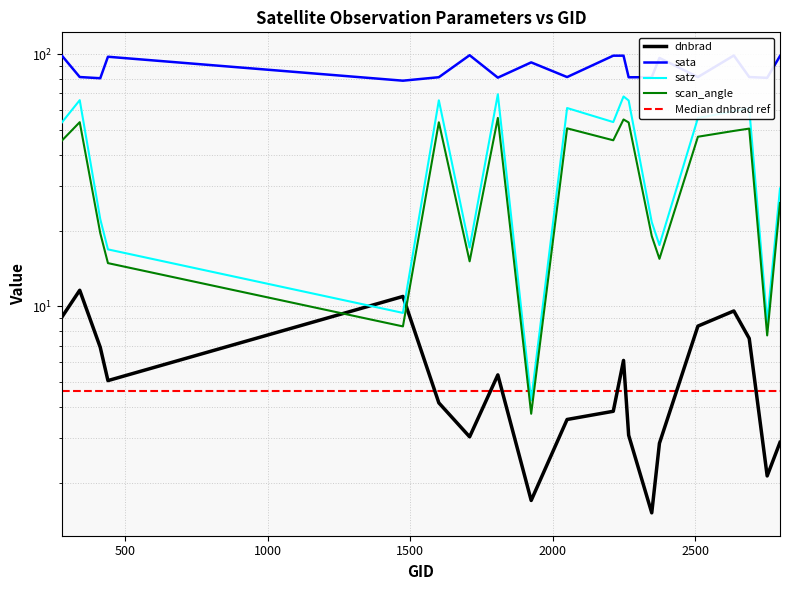

Count the number of categories in the chart.

20